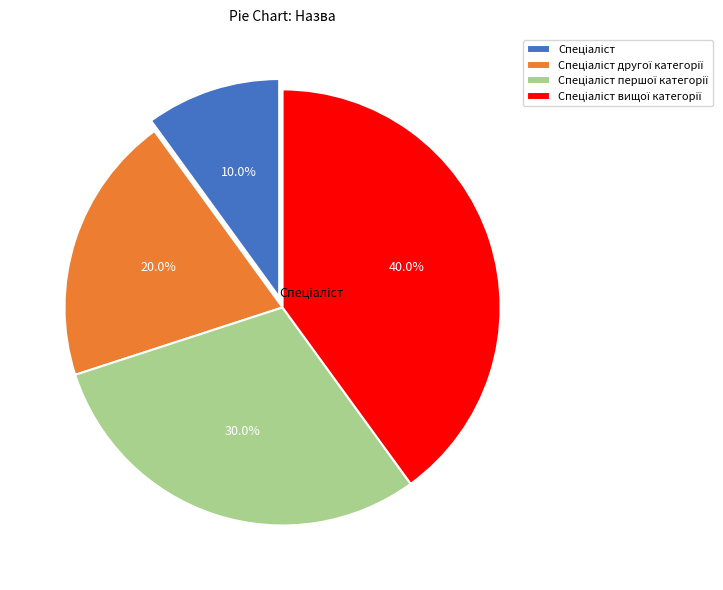

Is there any slice that represents more than half of the pie?

No